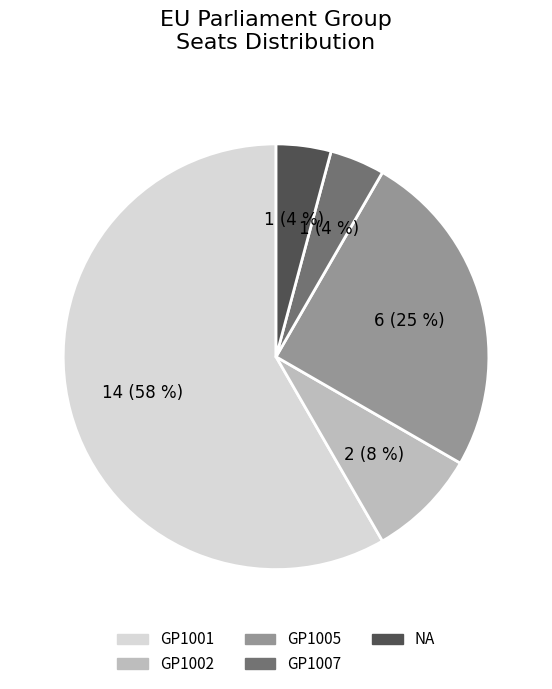

Is it true that NA is 4% of the pie?

True